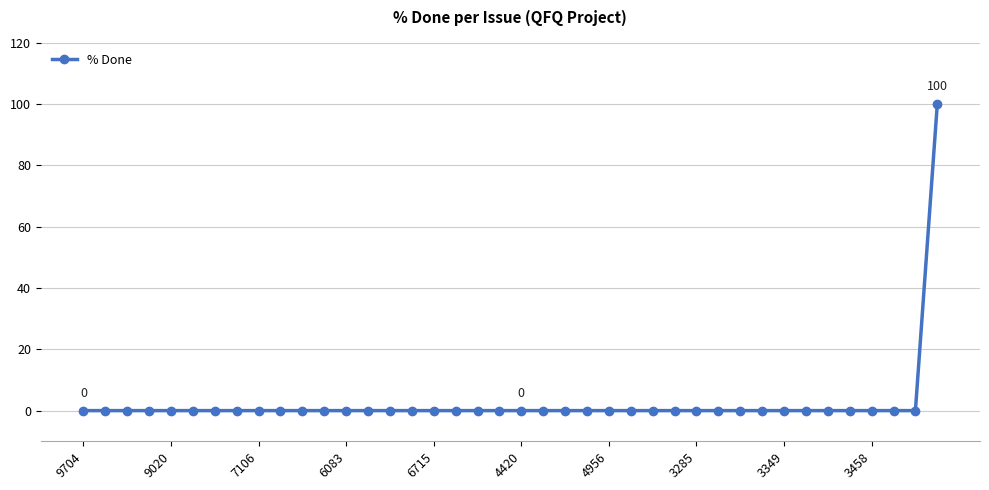

What is the maximum value shown in the chart?

100